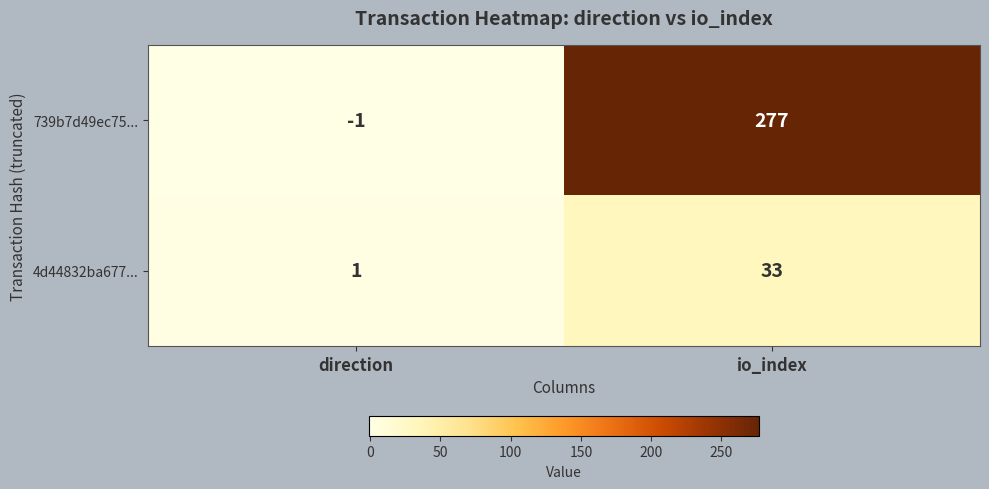

Which series has the widest spread of values?

739b7d49ec75...